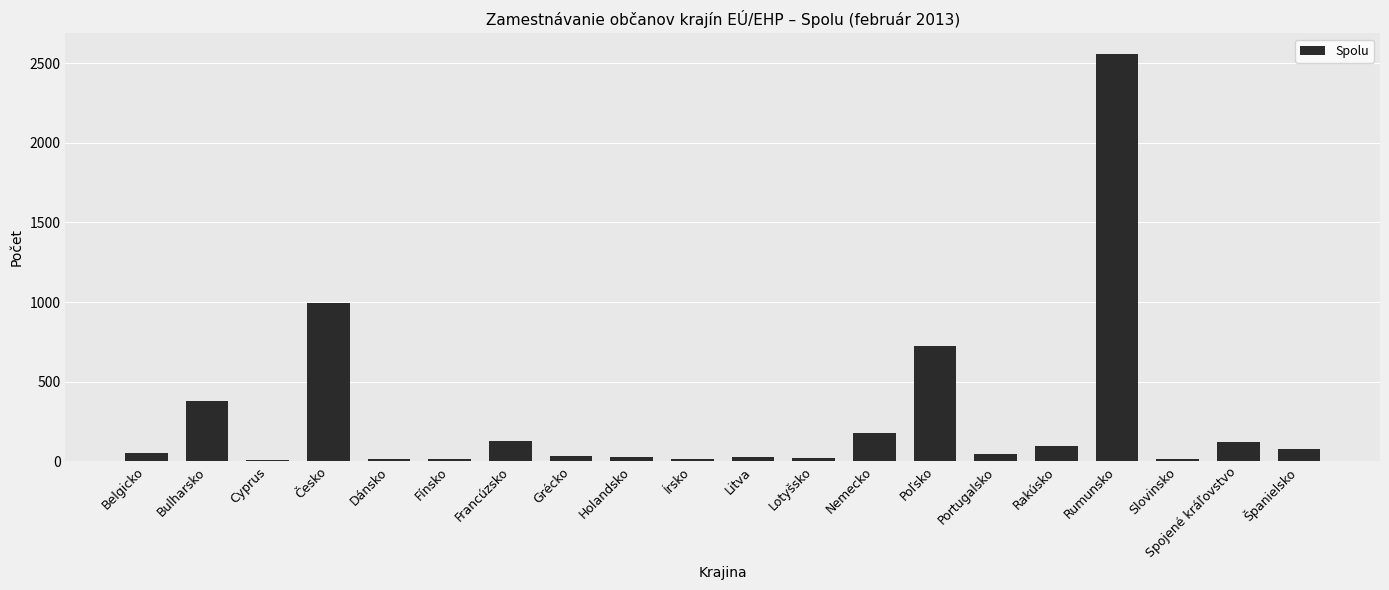

The value at Rumunsko is 2561. True or false?

True